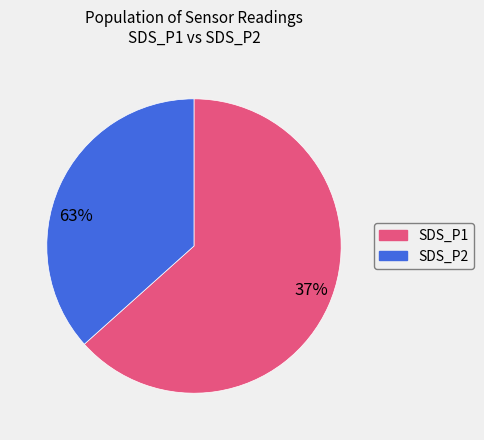

How many segments does this pie chart have?

2